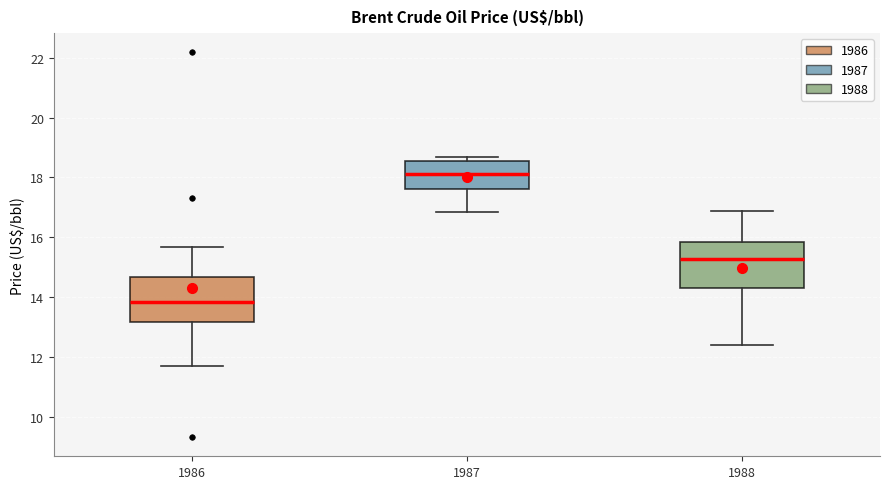

Where is the lower edge of the box at x = 1988 on the y-axis? The values are not printed on the chart, so give them approximately, as read against the axis.

14.2